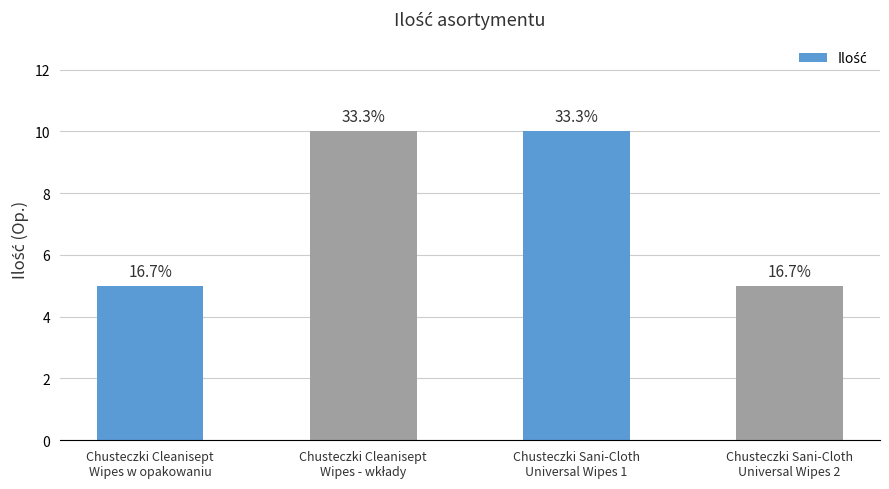

How many bars are there in total?

4